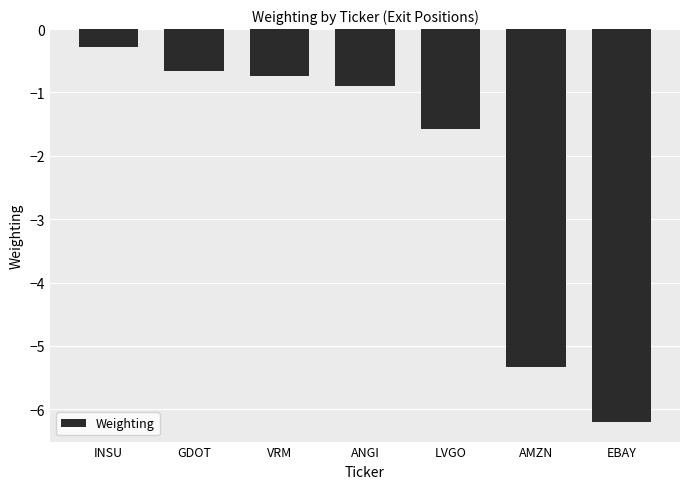

What is the sum of all values?

-15.7